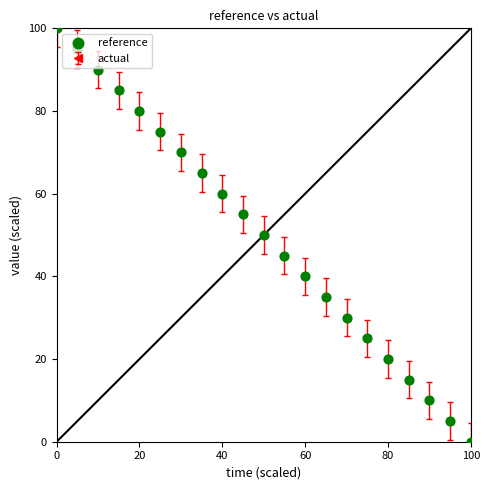

What is the maximum value shown in the chart?

100.0